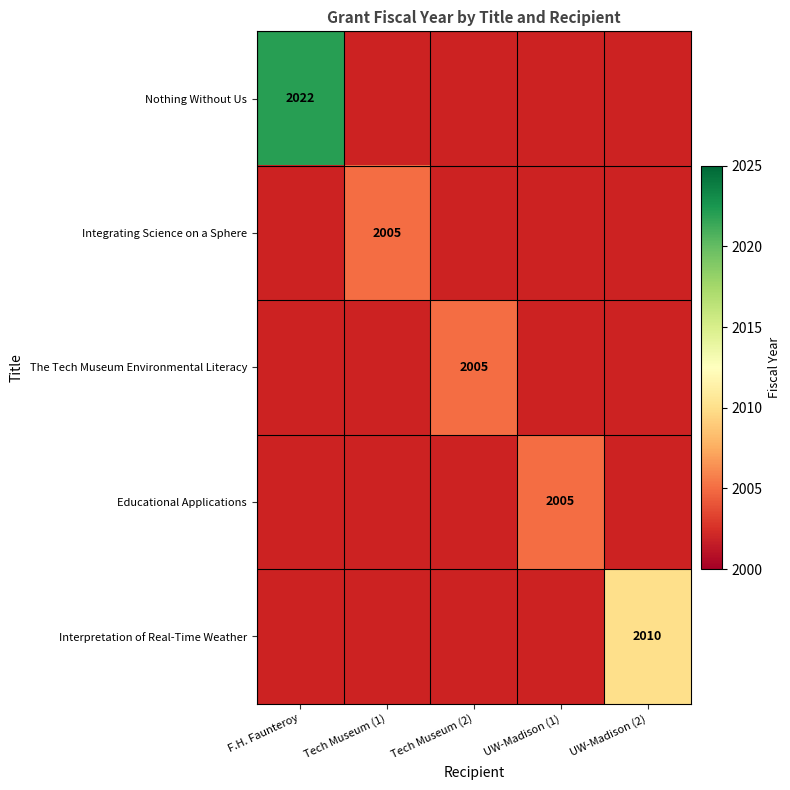

What is the greatest value displayed?

2022.0